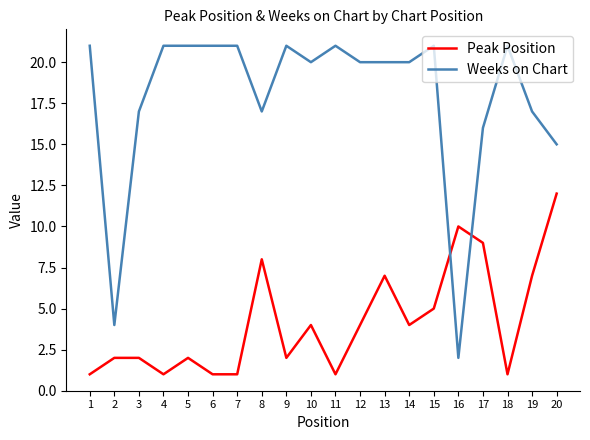

Is the value of Weeks on Chart at 7 greater than the value of Peak Position at 13?

Yes